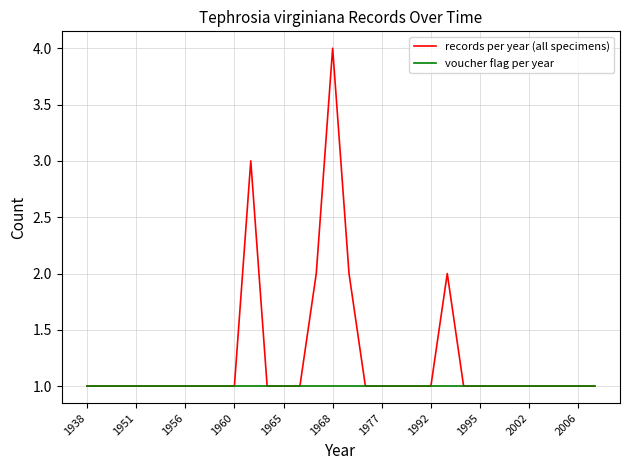

Which series has the largest total across all categories?

records per year (all specimens)